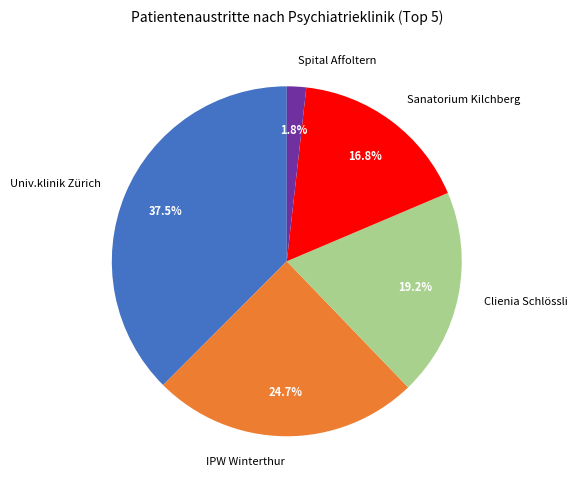

Which slice is the smallest?

Spital Affoltern